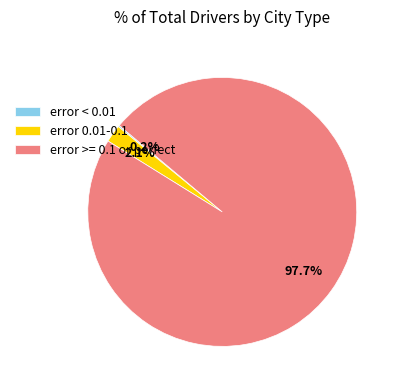

Which category has the biggest portion of the pie?

error >= 0.1 or perfect